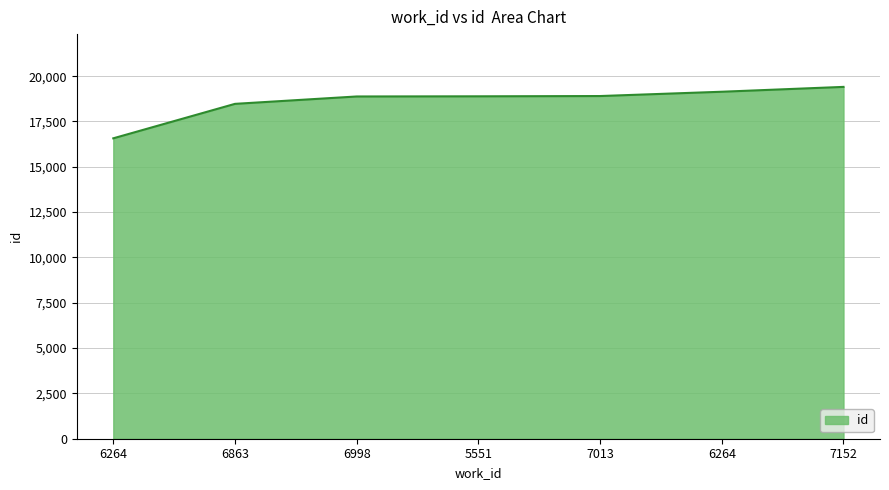

At which label is the value closest to 17989?

6863